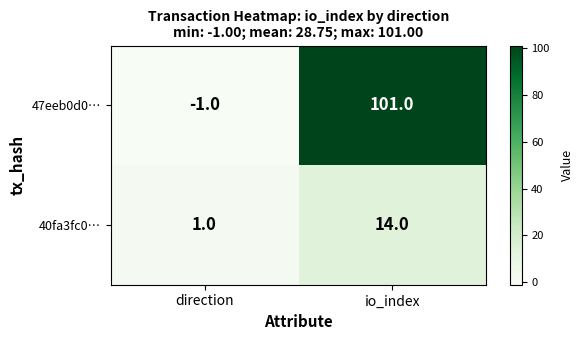

At how many categories does at least one series exceed 94?

1